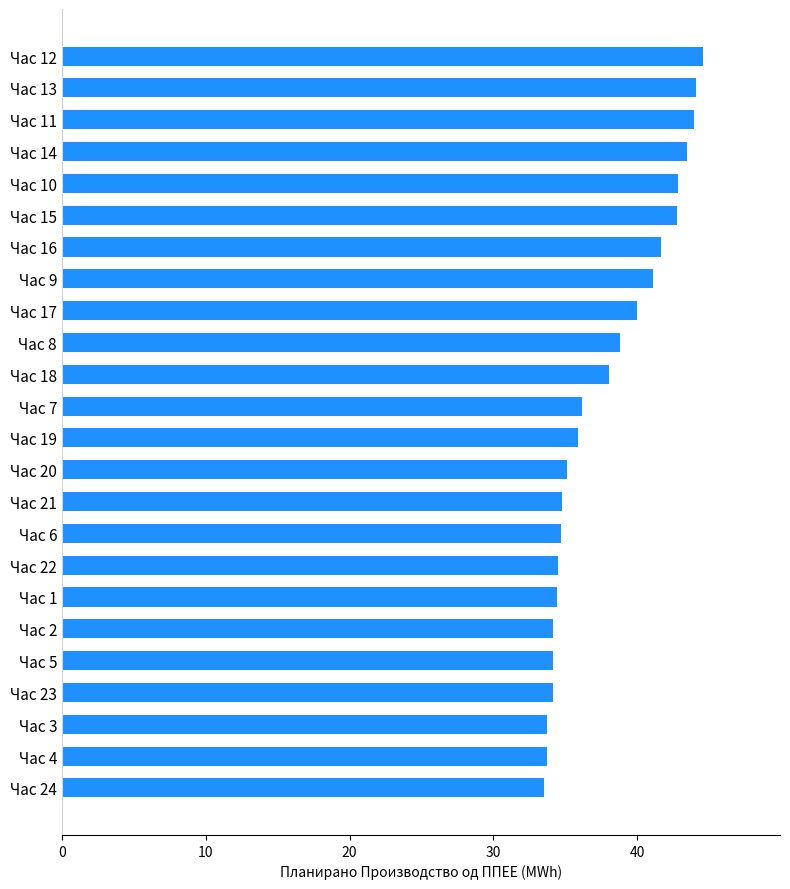

What is the ratio of the value at Час 19 to the value at Час 14?

0.8